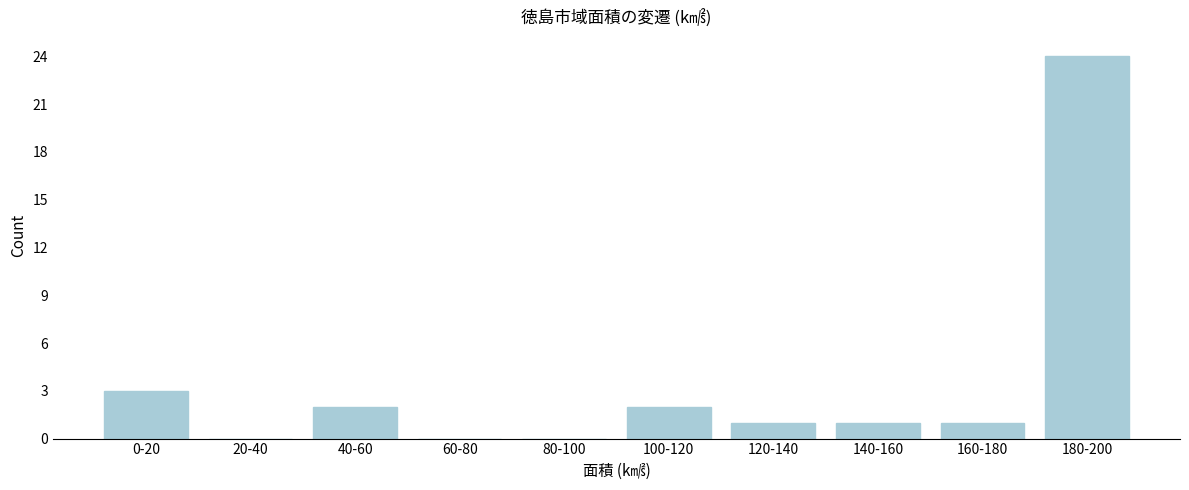

Reading right to left, extract all data points from this chart.

180-200=24	160-180=1	140-160=1	120-140=1	100-120=2	80-100=0	60-80=0	40-60=2	20-40=0	0-20=3